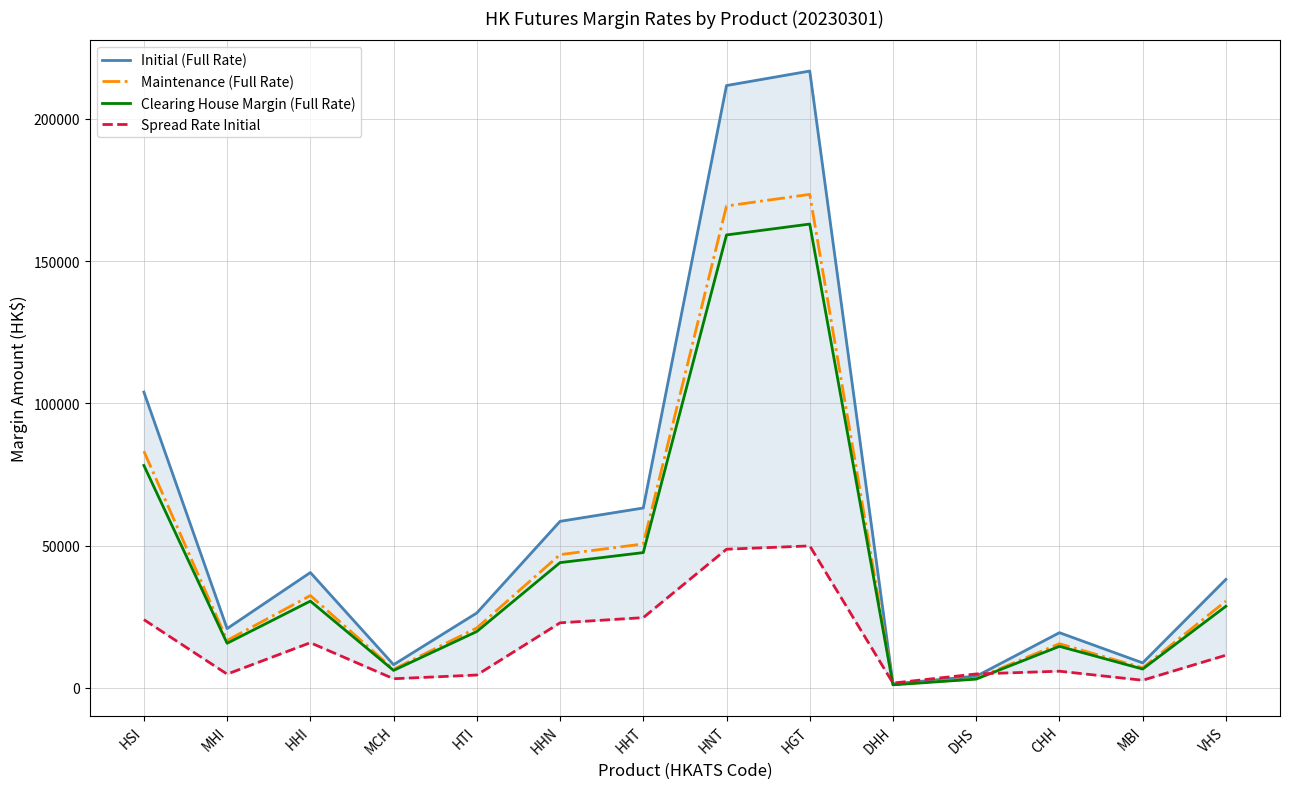

What is the minimum value shown in the chart?

1020